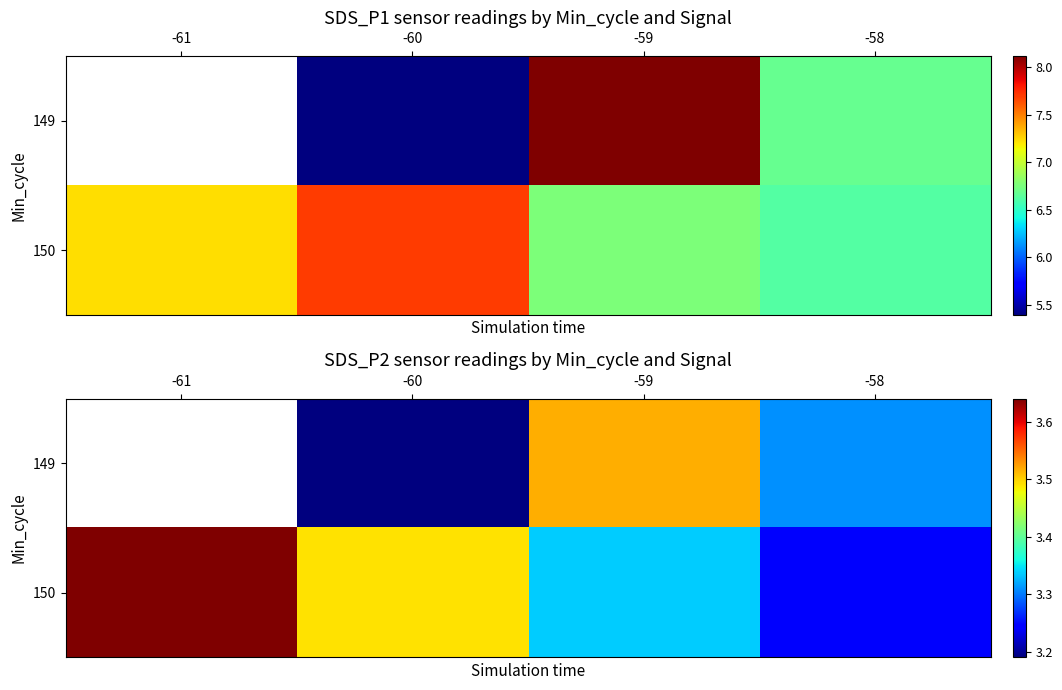

At which label does 150 reach its peak?

-61